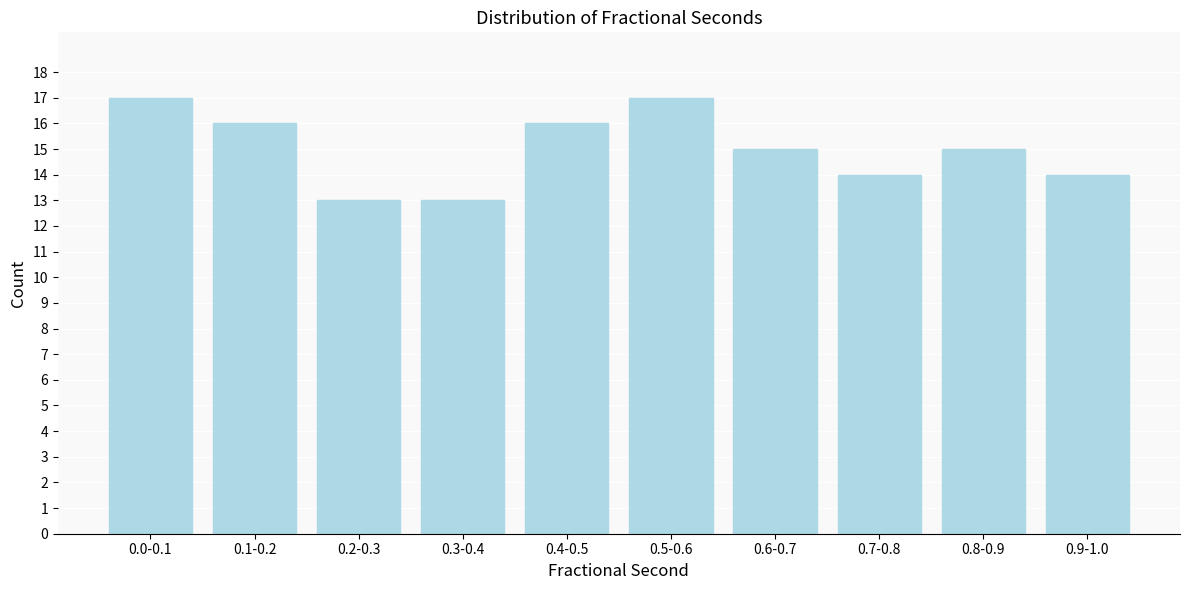

Reading left to right, extract all data points from this chart.

0.0-0.1=17	0.1-0.2=16	0.2-0.3=13	0.3-0.4=13	0.4-0.5=16	0.5-0.6=17	0.6-0.7=15	0.7-0.8=14	0.8-0.9=15	0.9-1.0=14